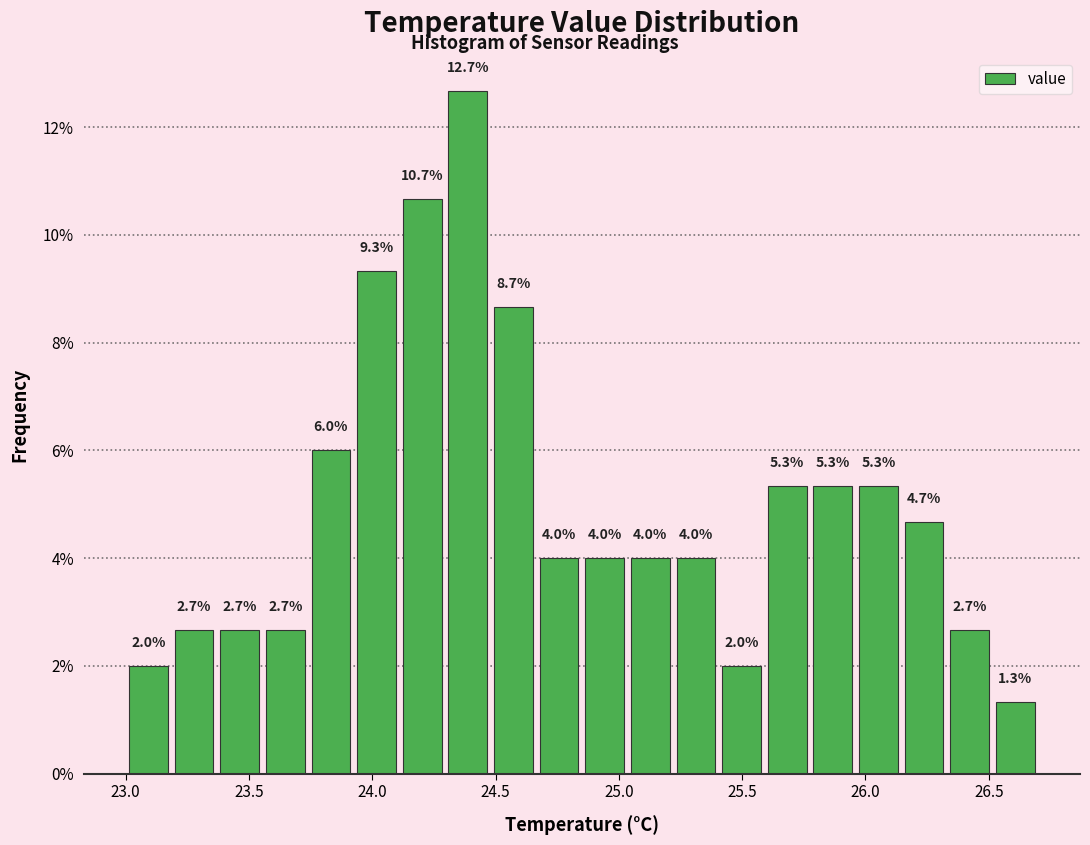

Around what value on the x-axis is the tallest bar? Give the approximate position of its centre, as read against the axis.

24.40